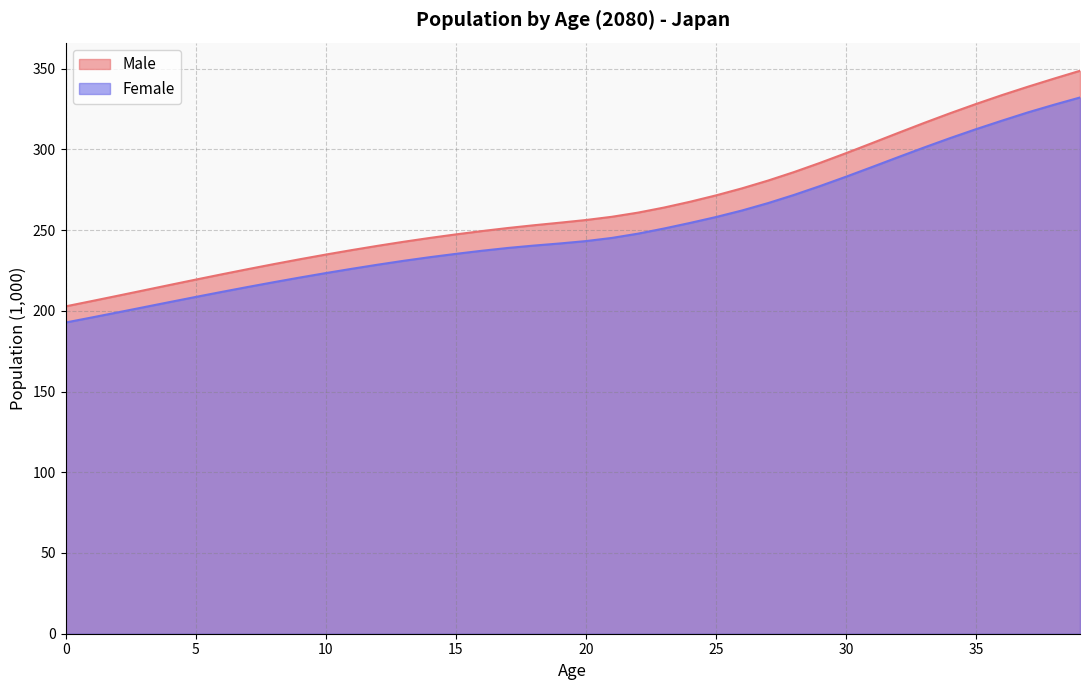

Is the value of Female at 17 greater than the value of Male at 5?

Yes